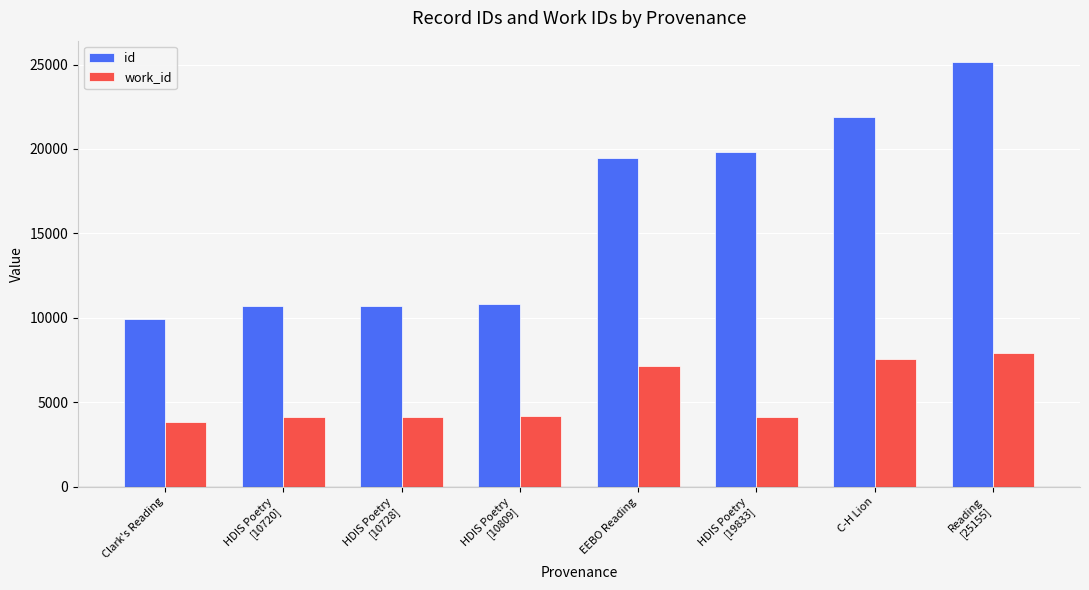

What is the difference between the maximum and minimum values in the id series?

15193